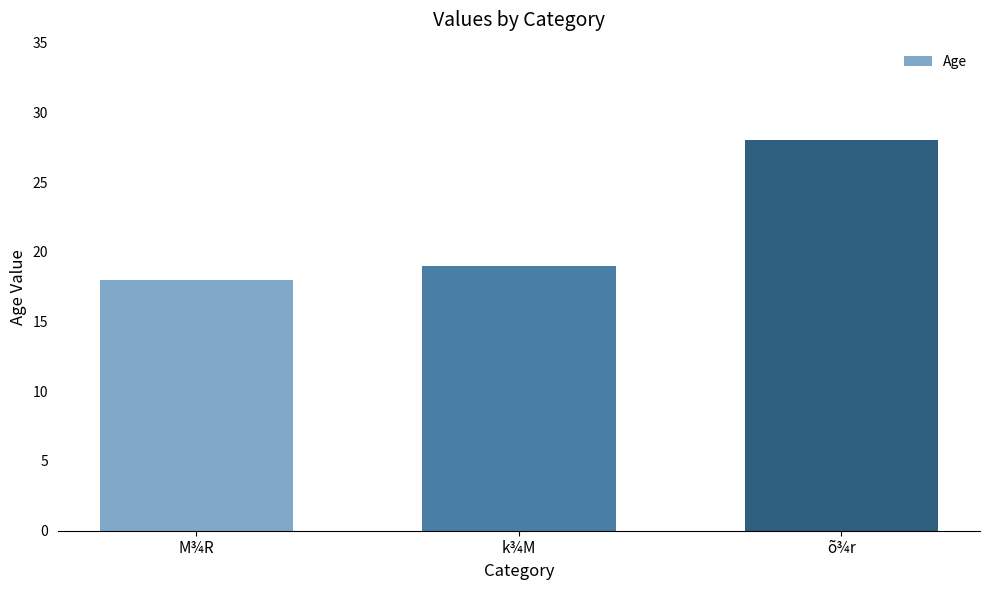

How many values are between 18 and 28?

3